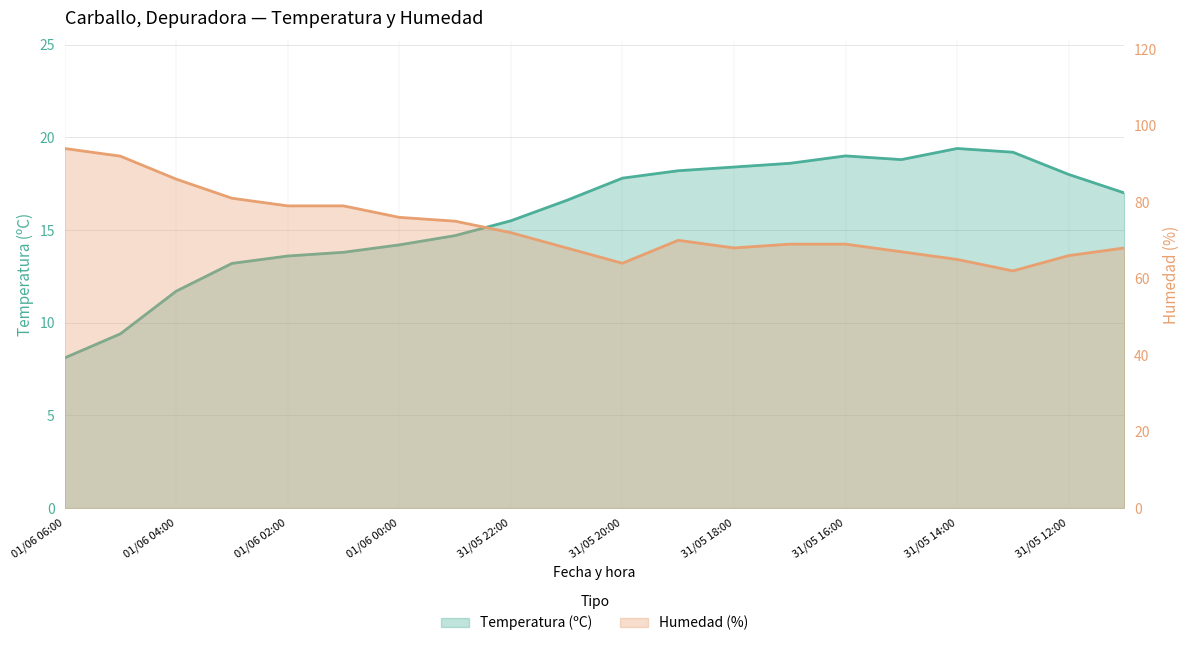

True or false: Humedad (%) and Temperatura (ºC) cross at least once.

False